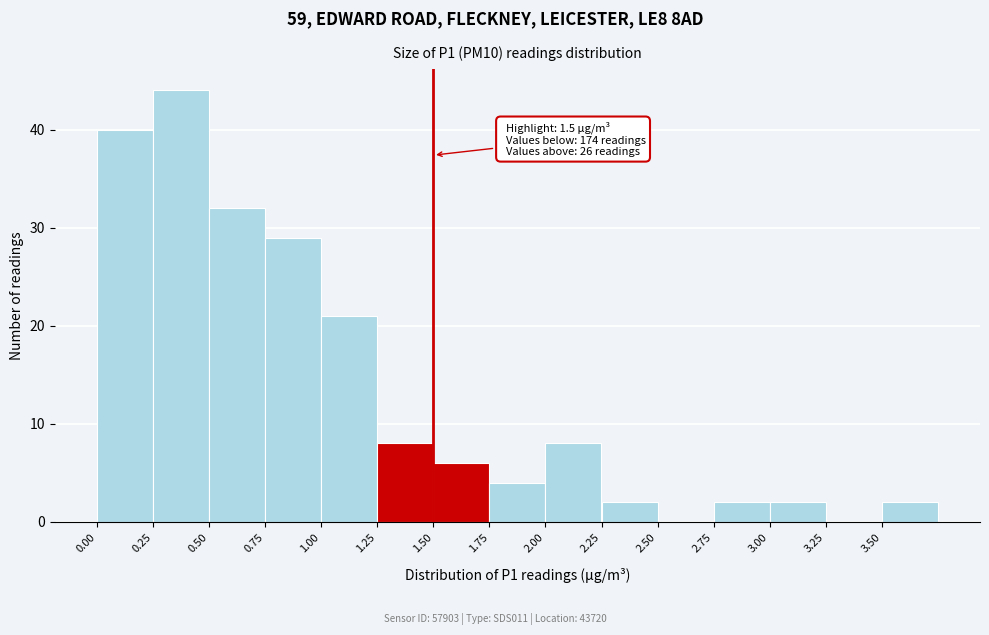

Which range on the x-axis has the tallest bar?

0.25 to 0.50